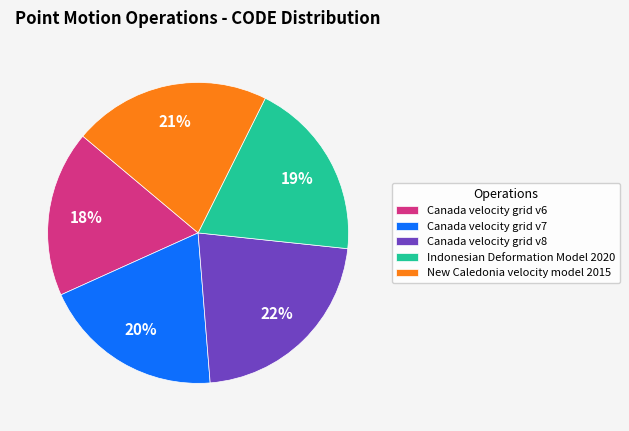

Which has a higher value, Canada velocity grid v8 or Indonesian Deformation Model 2020?

Canada velocity grid v8